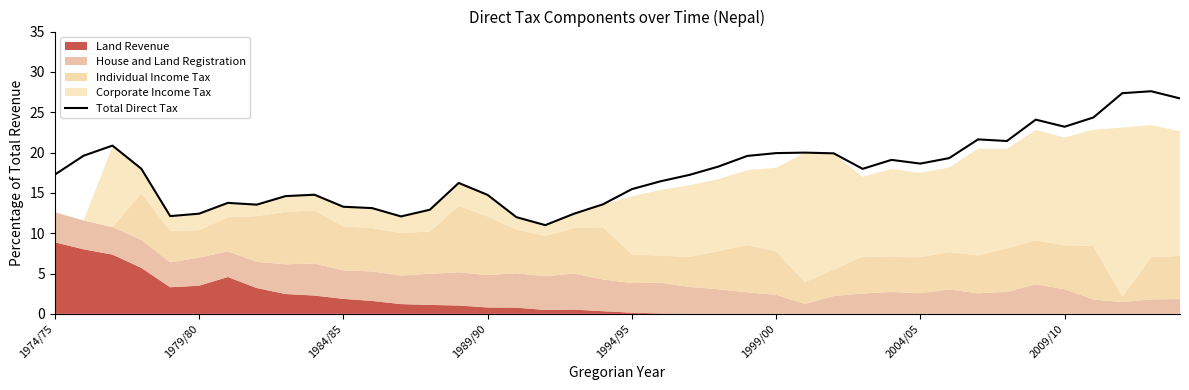

What is the difference between the maximum and minimum values?

16.6